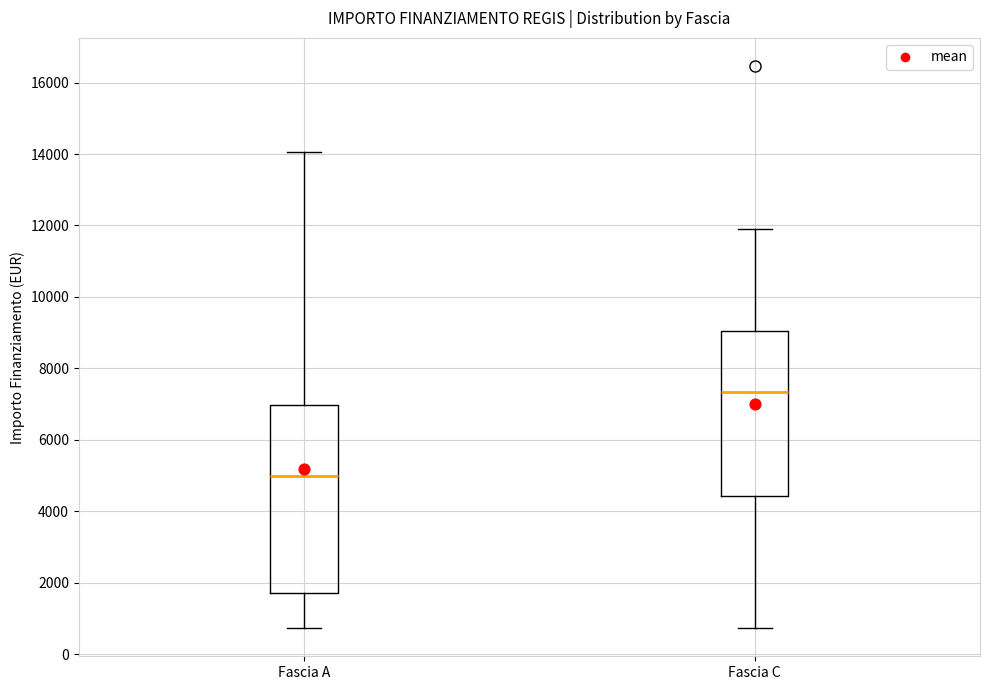

Which box has the highest median line?

Fascia C